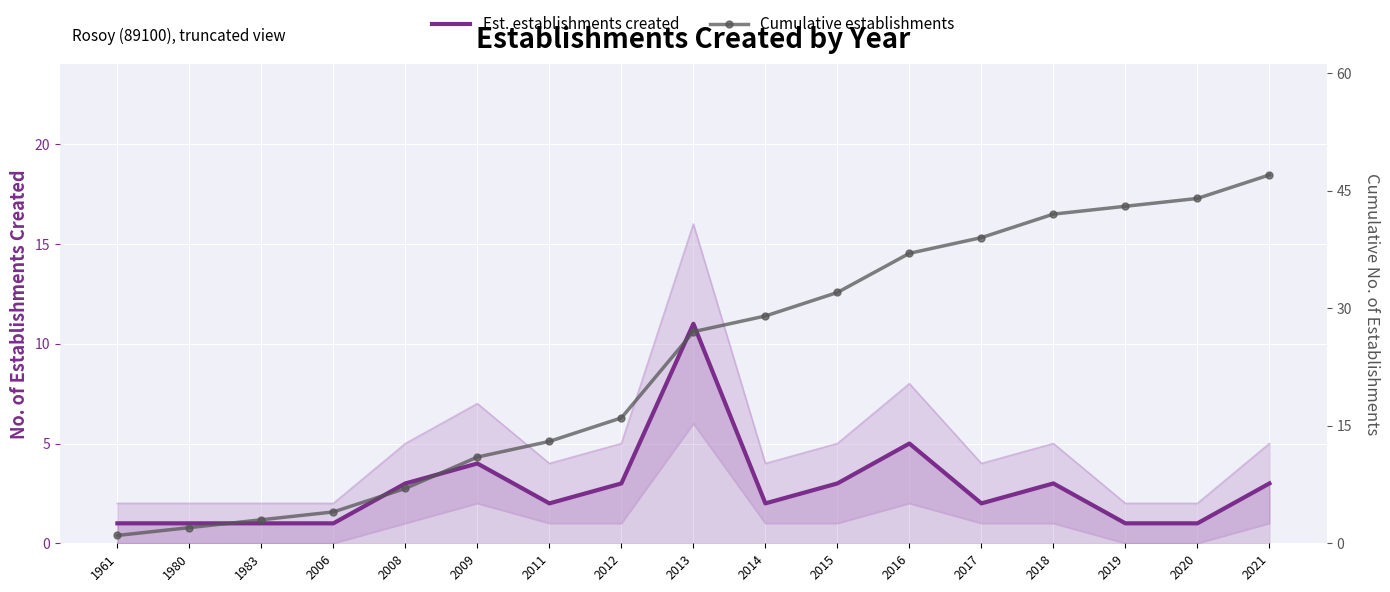

What is the sum of all Cumulative establishments values?

397